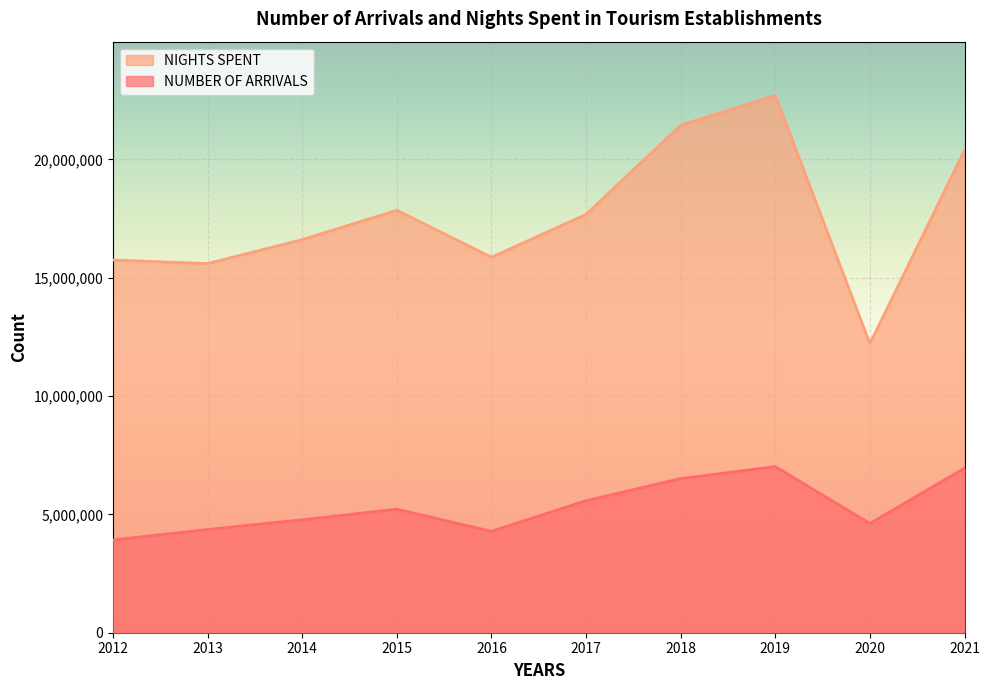

True or false: NUMBER OF ARRIVALS has a value of 7020795 at 2019.

True